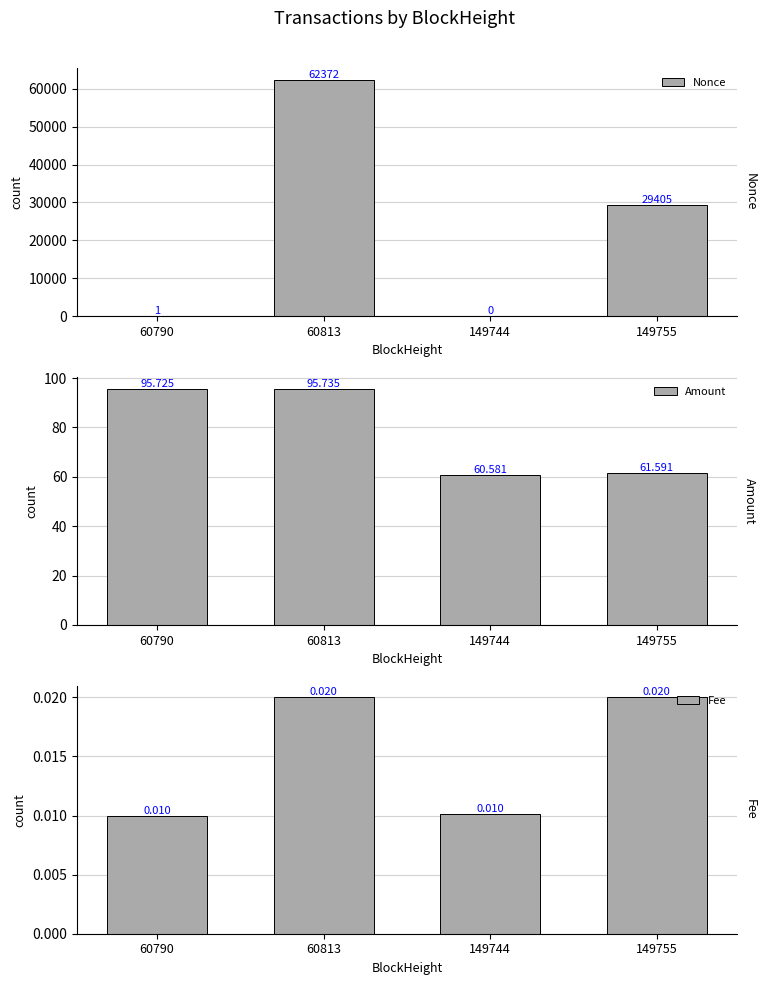

True or false: Amount has a value of 36.2 at 149755.

False